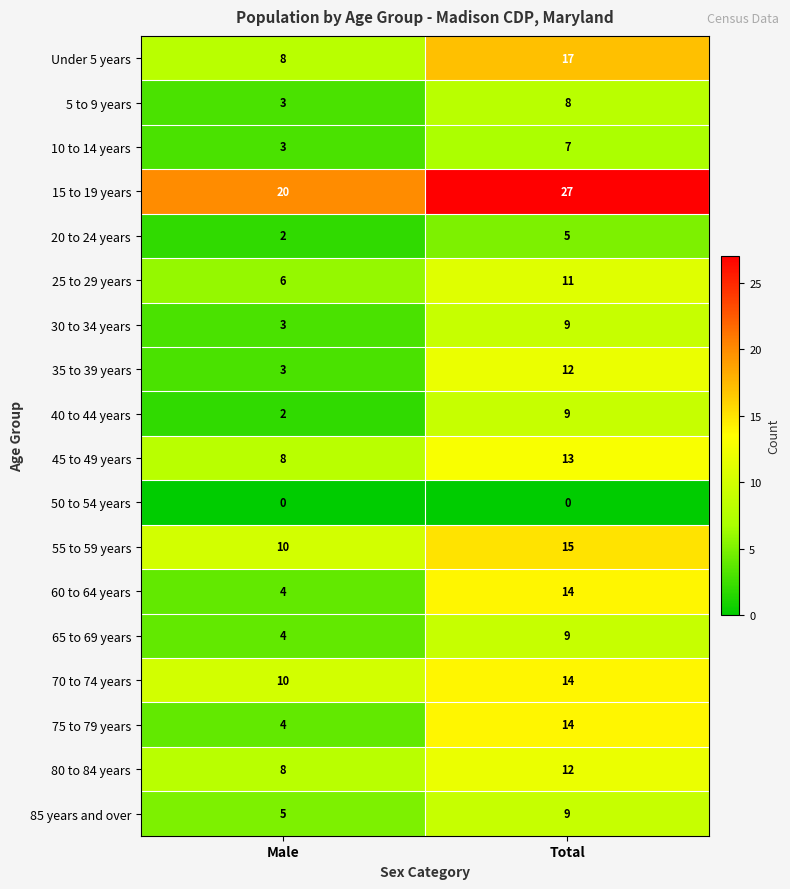

Rank the categories by 25 to 29 years value from lowest to highest.

Male, Total